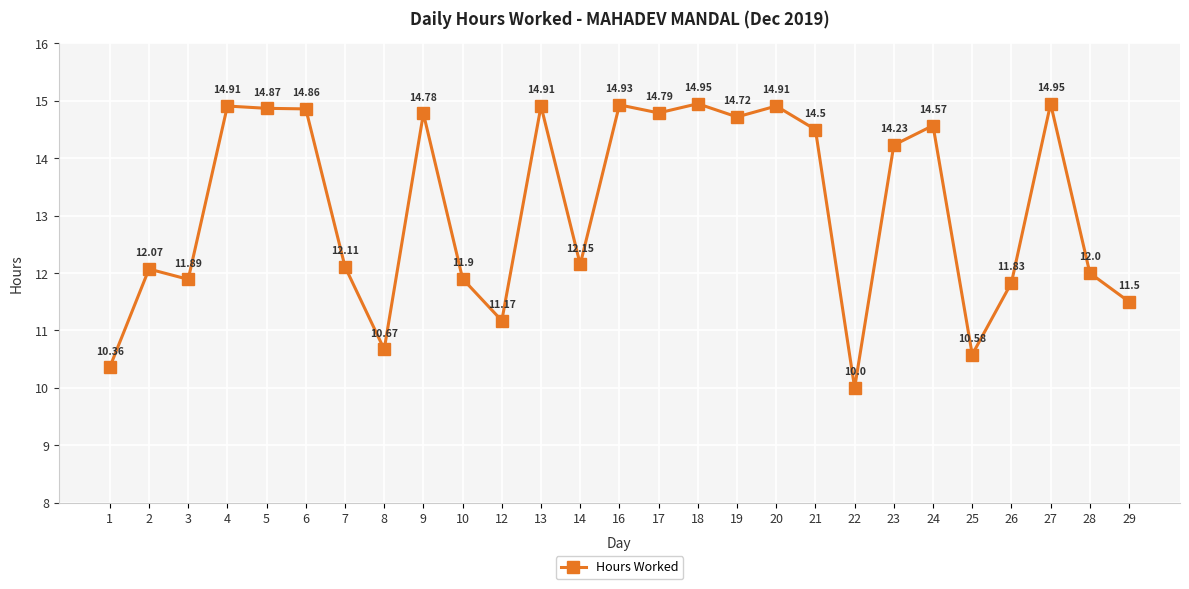

Read the value at 6.

14.9